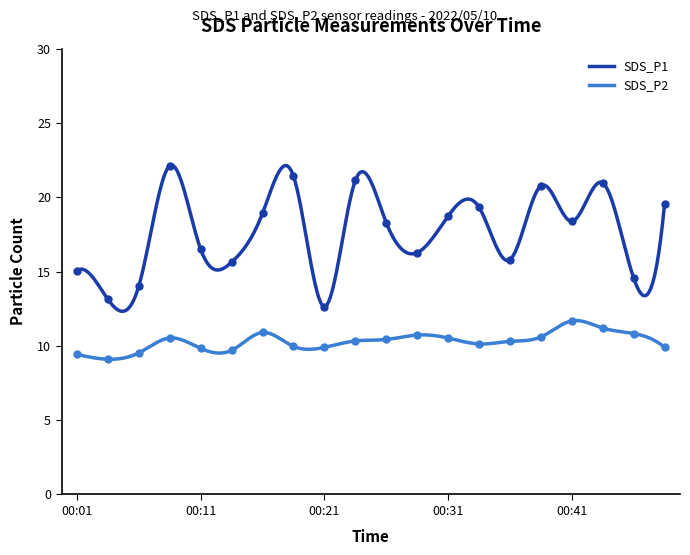

Where is the first local minimum for SDS_P2?

00:04